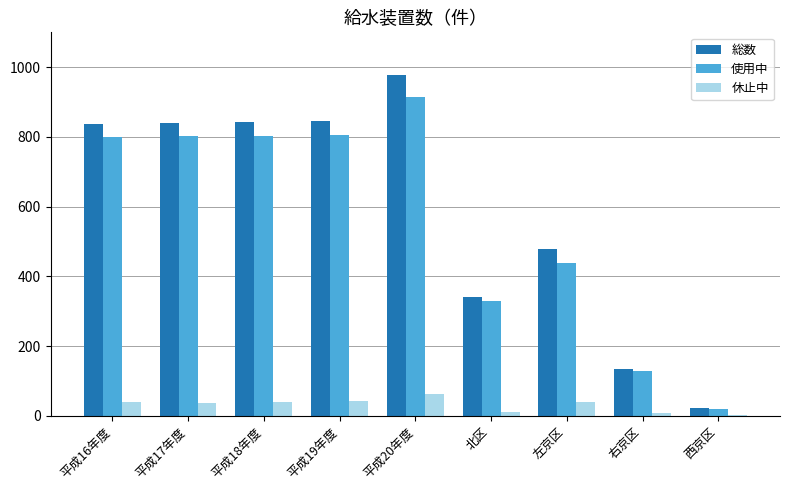

How many categories are shown in the chart?

9